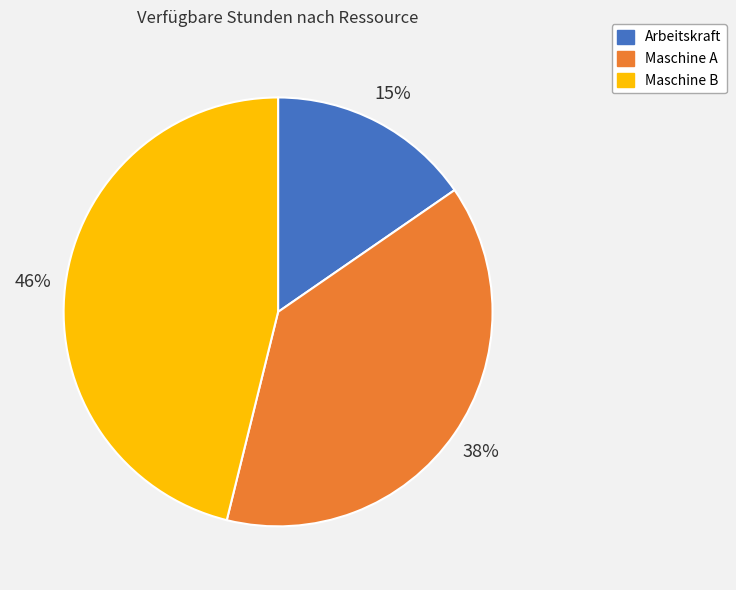

Rank the categories by value from highest to lowest.

Maschine B, Maschine A, Arbeitskraft